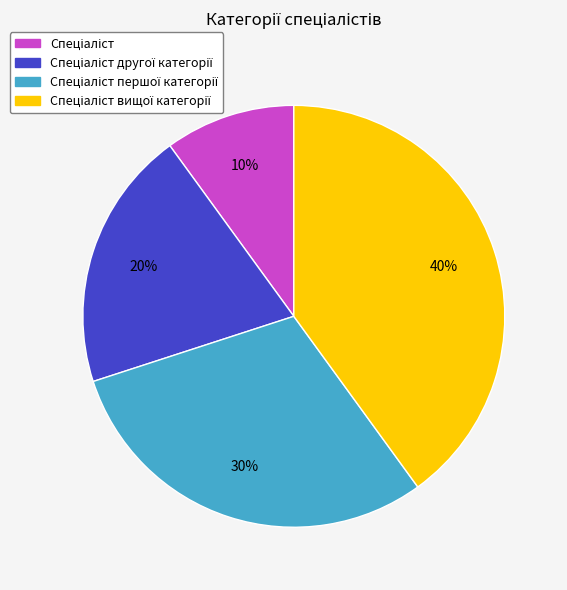

Is there any slice that represents more than half of the pie?

No